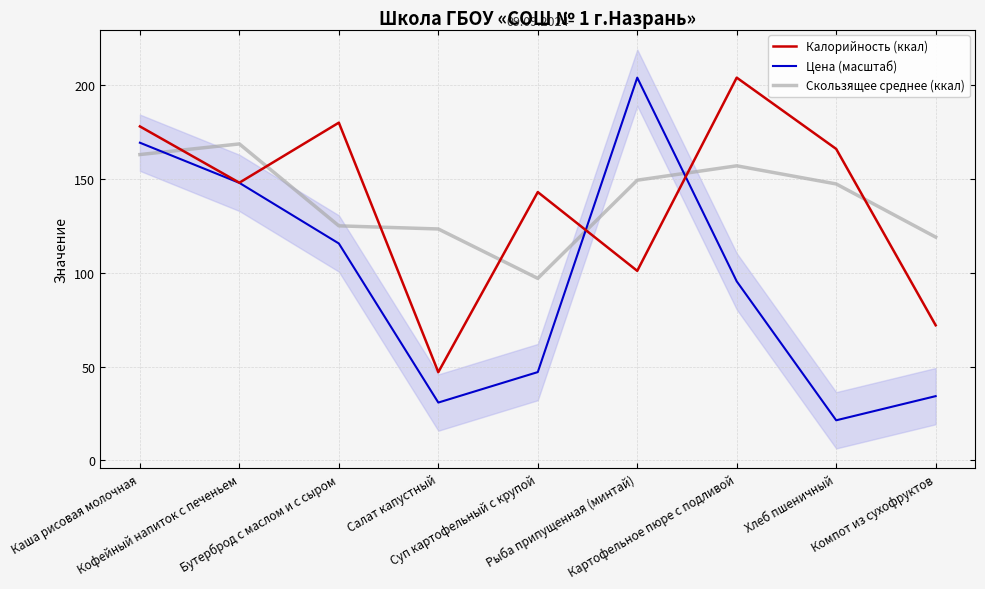

Read the Скользящее среднее (ккал) value at Кофейный напиток с печеньем.

168.7